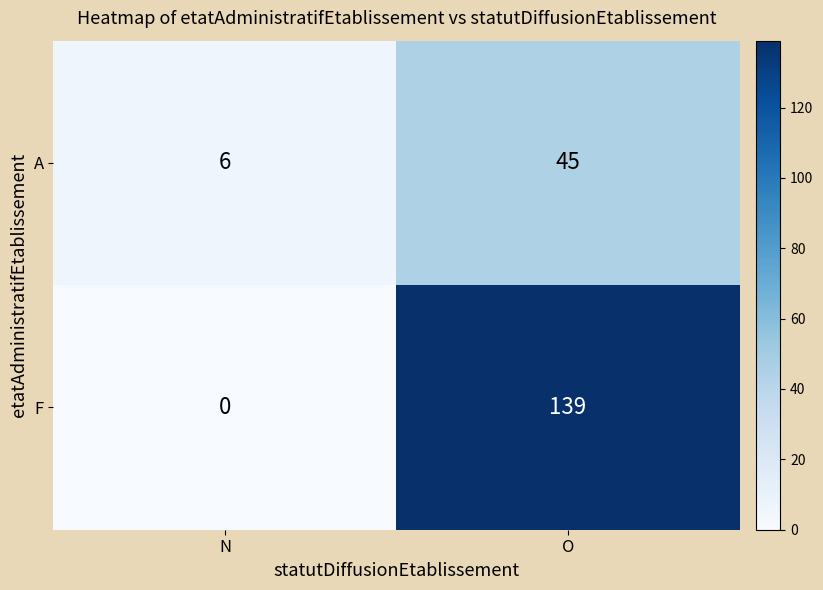

Which label corresponds to the largest value in the chart?

O